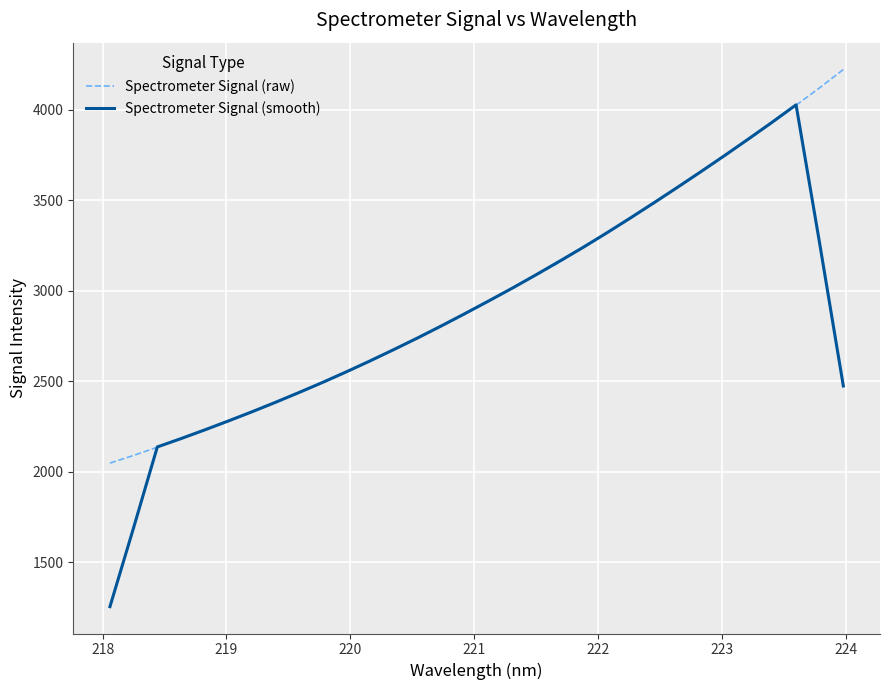

Count the number of categories in the chart.

32